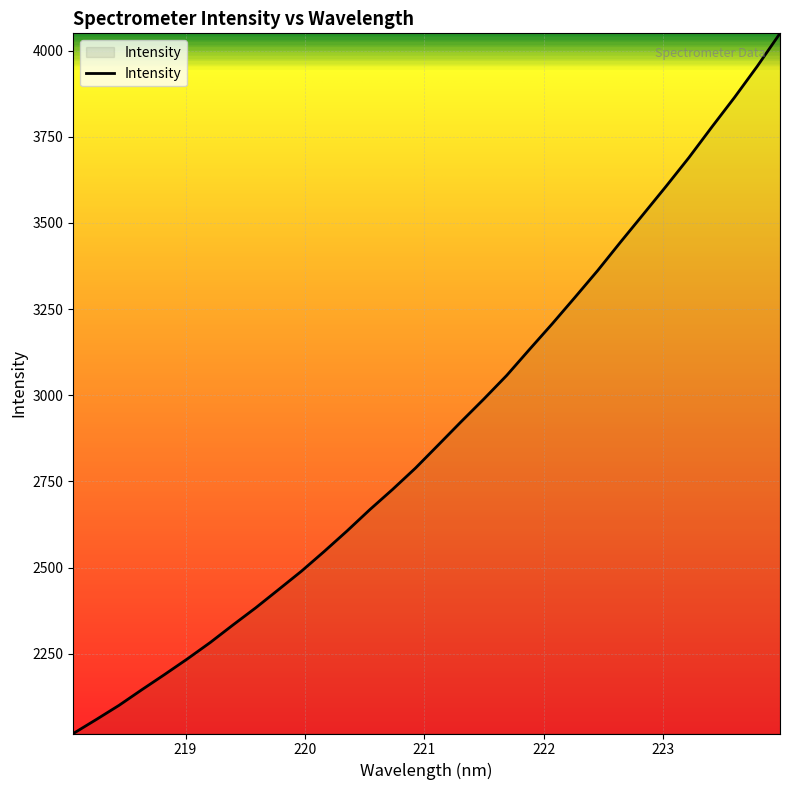

What is the difference between the maximum and minimum values?

2031.4